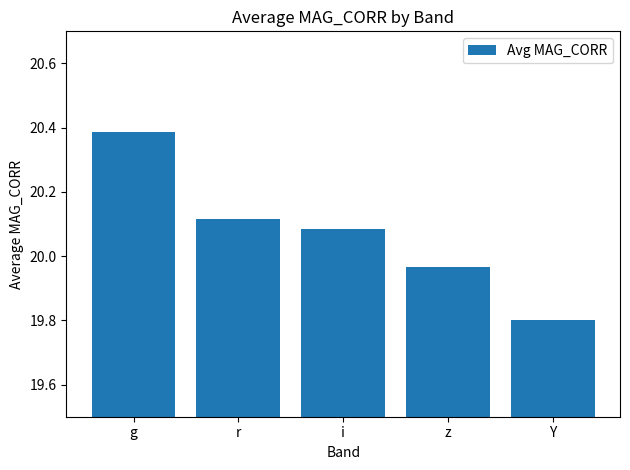

Between z and Y, which is larger?

z